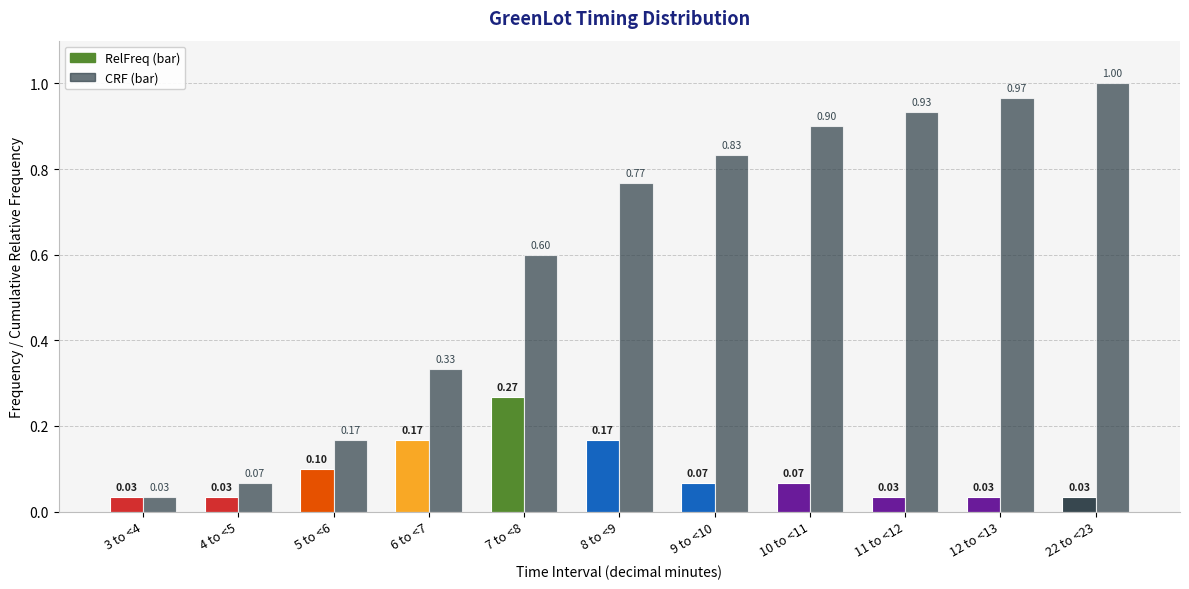

Count the number of data series in this chart.

2